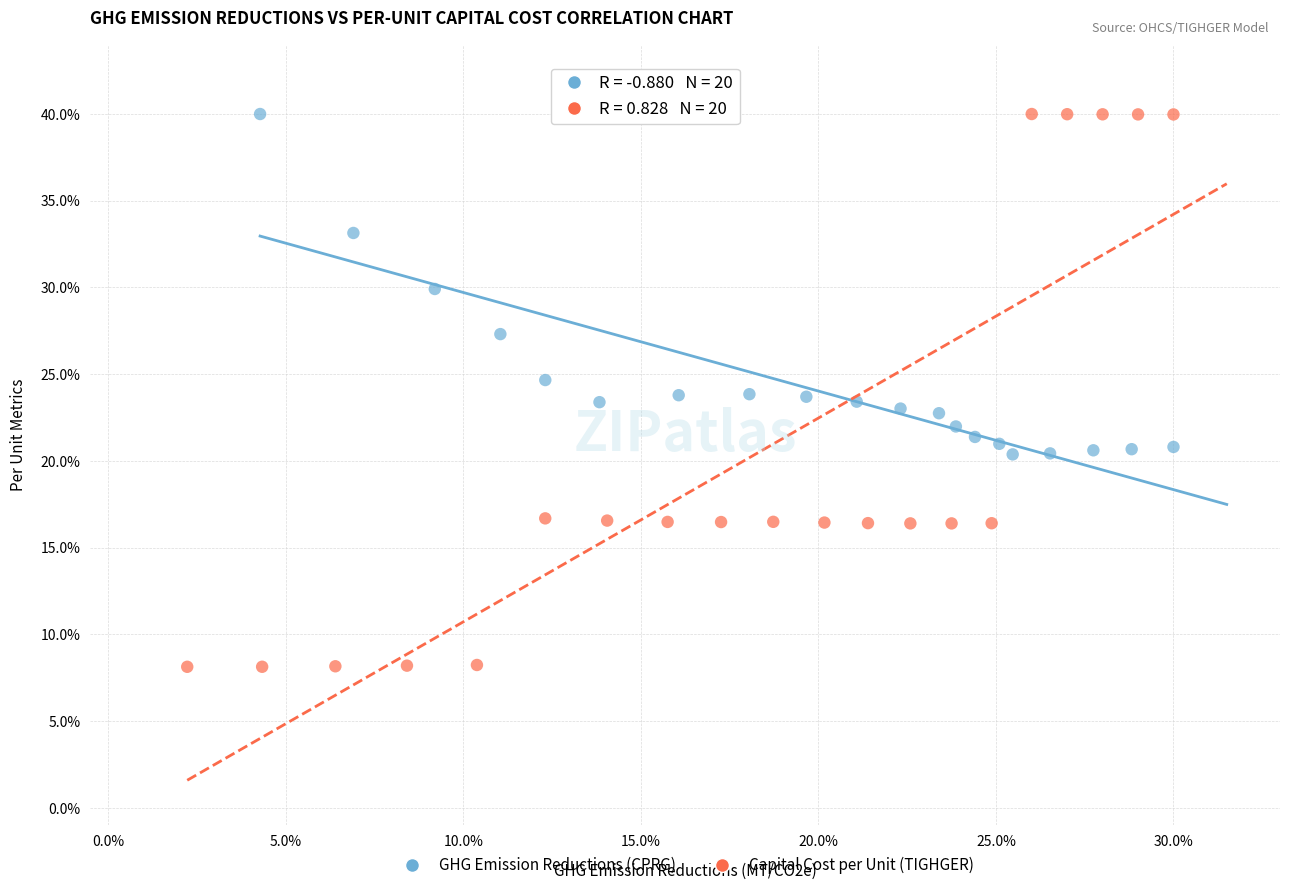

What are all the series names shown in the legend?

GHG Emission Reductions (CPRG), Capital Cost per Unit (TIGHGER)